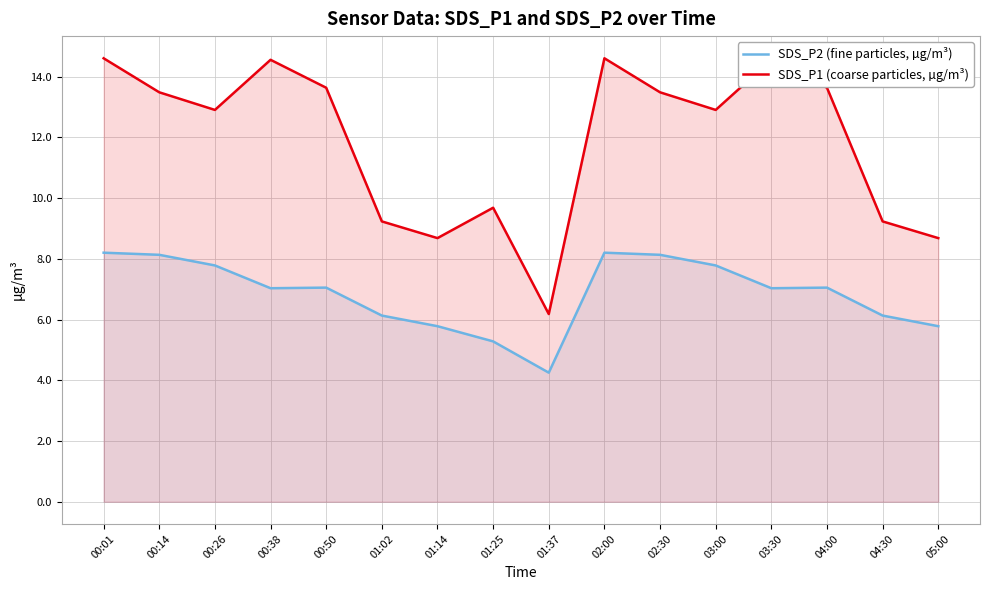

What is the minimum value shown in the chart?

4.2